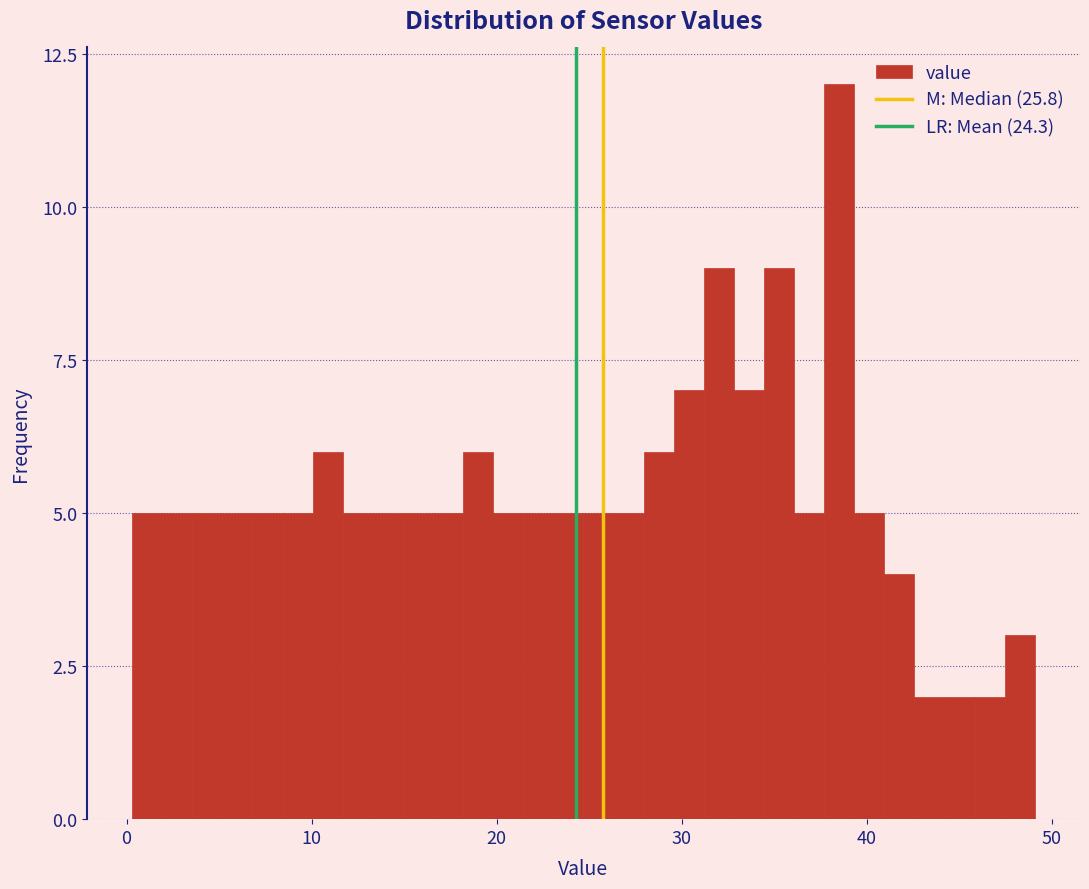

Around what value on the x-axis is the tallest bar? Give the approximate position of its centre, as read against the axis.

39